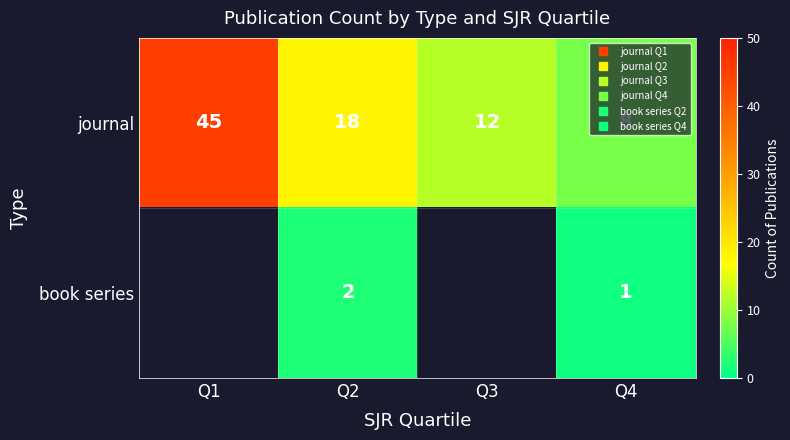

What is the smallest value displayed?

1.0